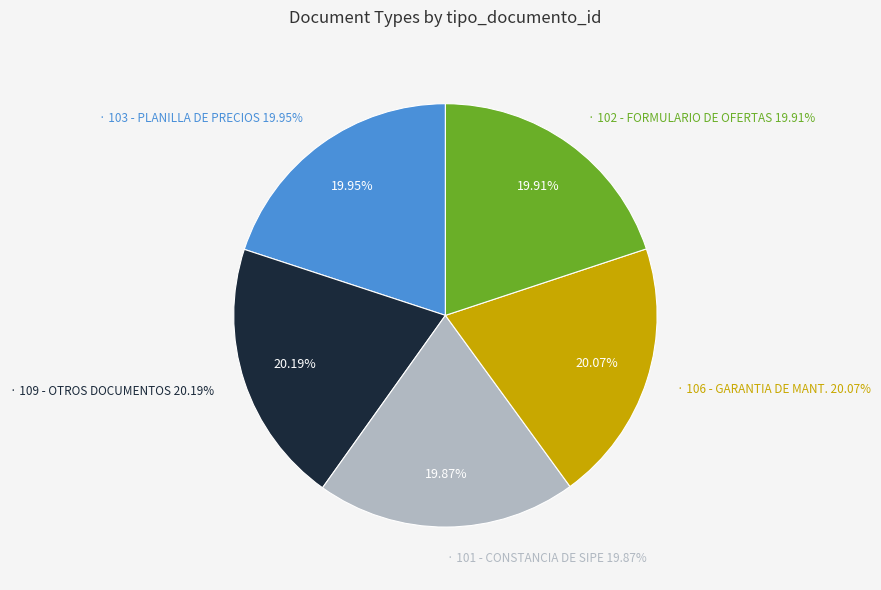

Rank the categories by value from highest to lowest.

109 - OTROS DOCUMENTOS DE LA OFERTA, 106 - GARANTIA DE MANTENIMIENTO DE OFERTA, 103 - PLANILLA DE PRECIOS, 102 - FORMULARIO DE OFERTAS, 101 - CONSTANCIA DE SIPE